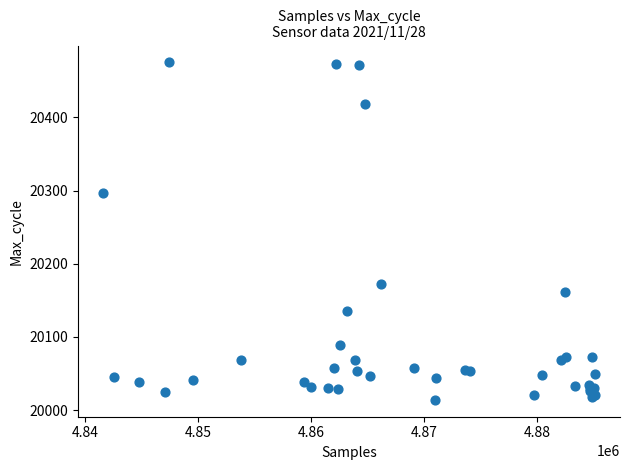

What Y value in the scatter plot is closest to 20244?

20297